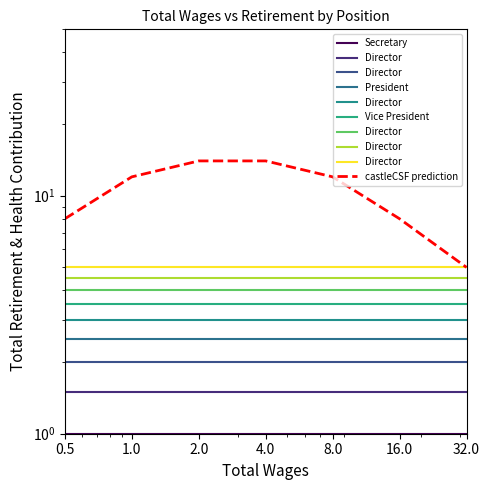

What is the value of the Vice President point at the 6th from the left?

3.5